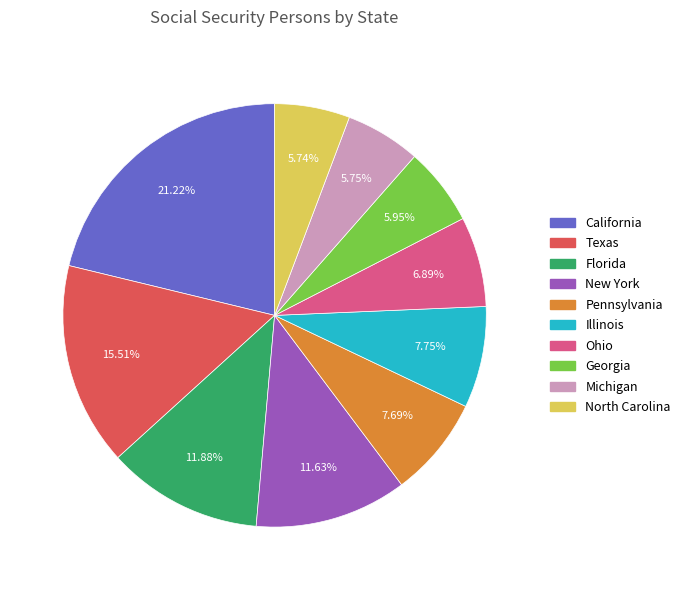

Is there any slice that represents more than half of the pie?

No